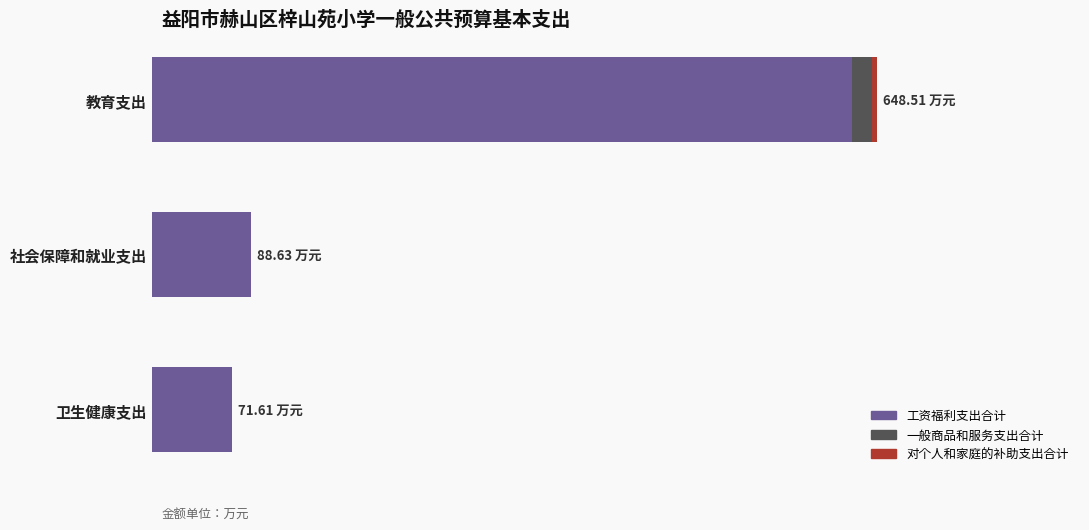

How many values in the 工资福利支出合计 series are below 88?

1